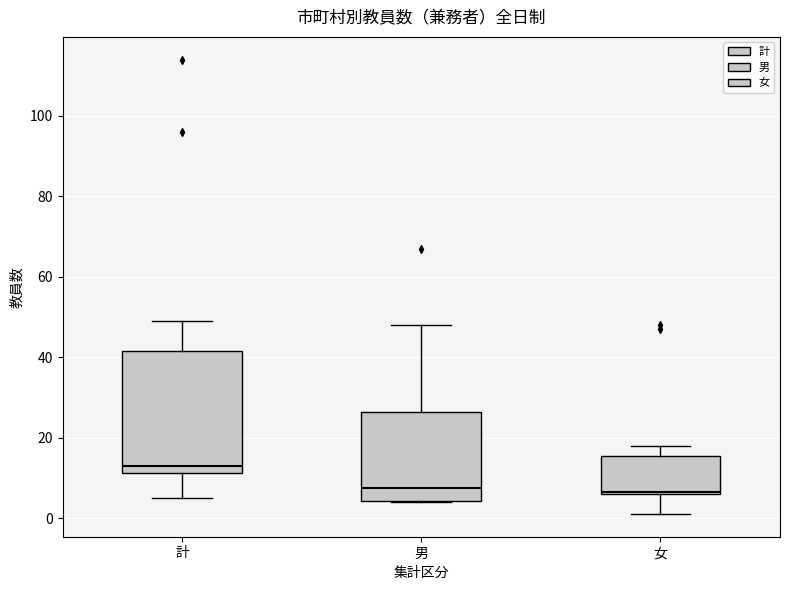

Which box is the tallest, from its lower edge to its upper edge?

計